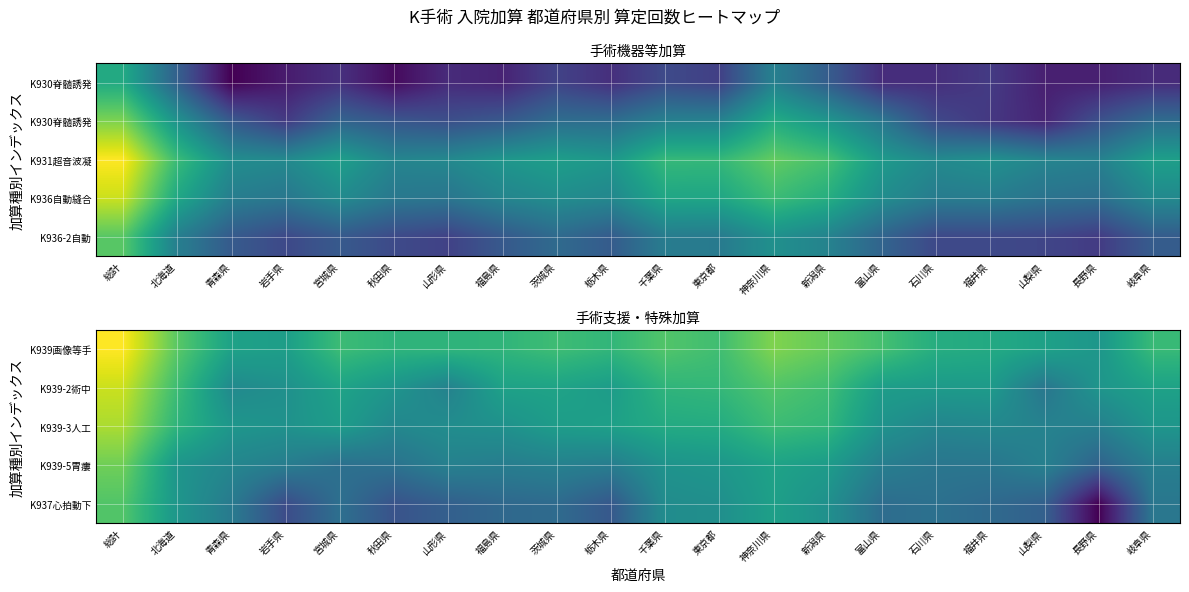

Reading left to right, transcribe all the data shown in this chart.

K939画像等手: 総計=12.1	北海道=9.0	青森県=6.9	岩手県=6.7	宮城県=8.2	秋田県=7.8	山形県=7.8	福島県=7.9	茨城県=8.3	栃木県=7.9	千葉県=8.8	東京都=8.4	神奈川県=9.7	新潟県=9.2	富山県=8.5	石川県=7.5	福井県=7.3	山梨県=6.9	長野県=6.3	岐阜県=8.1
K939-2術中: 総計=11.1	北海道=8.3	青森県=5.7	岩手県=6.0	宮城県=7.0	秋田県=6.3	山形県=5.3	福島県=6.9	茨城県=7.0	栃木県=6.6	千葉県=7.9	東京都=8.0	神奈川県=8.8	新潟県=8.3	富山県=6.7	石川県=6.5	福井県=6.6	山梨県=4.8	長野県=6.3	岐阜県=6.9
K939-3人工: 総計=10.5	北海道=7.8	青森県=6.3	岩手県=6.1	宮城県=6.6	秋田県=5.6	山形県=5.9	福島県=6.1	茨城県=6.7	栃木県=6.8	千葉県=7.3	東京都=7.4	神奈川県=8.3	新潟県=7.9	富山県=6.2	石川県=5.5	福井県=5.6	山梨県=5.3	長野県=5.2	岐阜県=6.3
K939-5胃瘻: 総計=9.4	北海道=6.3	青森県=5.5	岩手県=5.1	宮城県=4.4	秋田県=4.5	山形県=5.3	福島県=5.1	茨城県=5.3	栃木県=5.1	千葉県=6.2	東京都=6.4	神奈川県=6.9	新潟県=6.6	富山県=5.2	石川県=4.7	福井県=4.8	山梨県=5.3	長野県=3.8	岐阜県=5.2
K937心拍動下: 総計=8.8	北海道=6.3	青森県=5.0	岩手県=2.8	宮城県=4.4	秋田県=3.1	山形県=3.7	福島県=4.1	茨城県=4.2	栃木県=3.3	千葉県=5.9	東京都=6.0	神奈川県=6.8	新潟県=6.1	富山県=4.3	石川県=4.5	福井県=4.1	山梨県=3.7	長野県=0.0	岐阜県=4.8